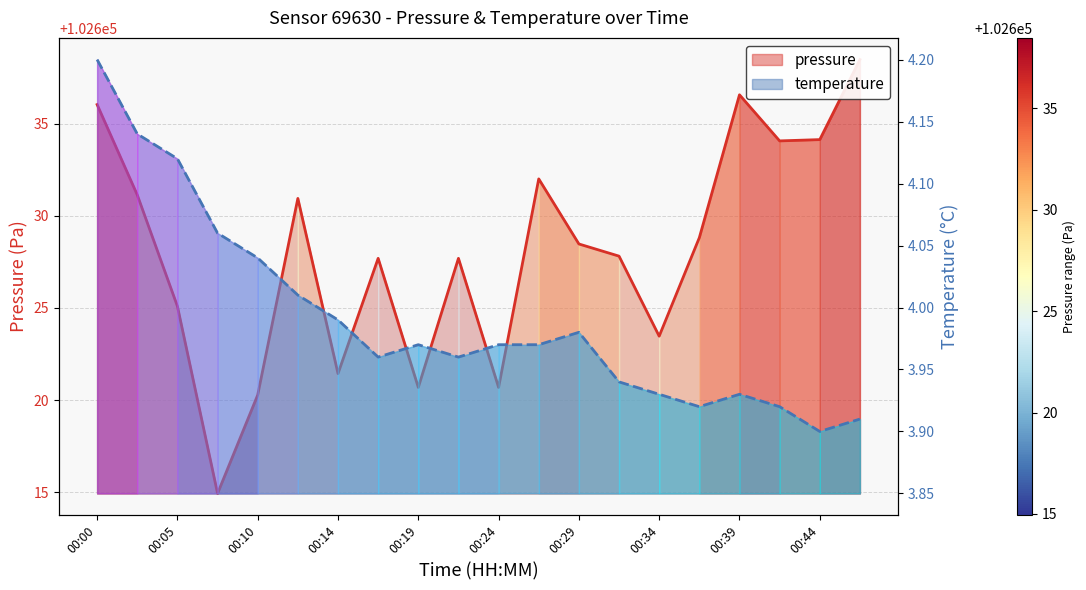

What is the value of the pressure point at the 14th from the left?

102627.8